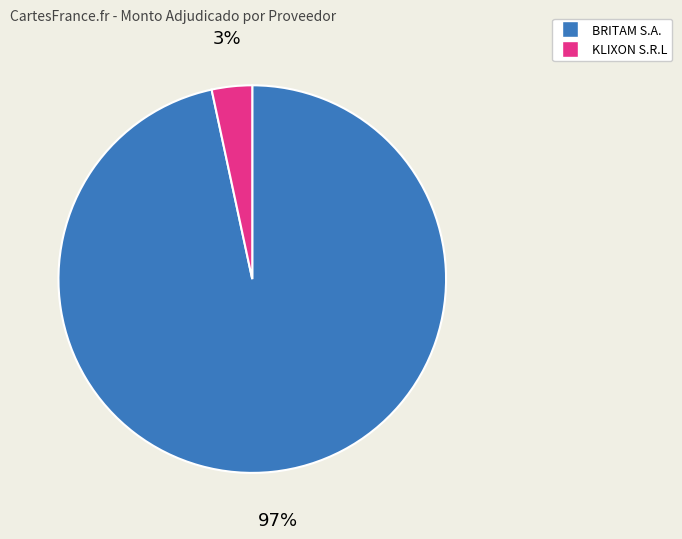

Is there a majority slice in this chart?

Yes